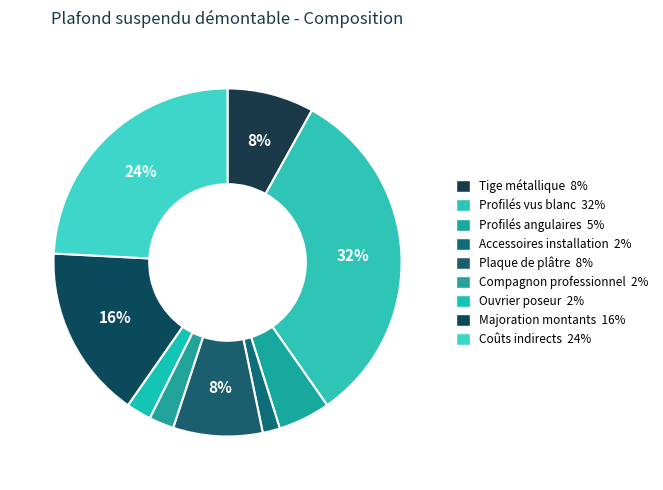

How many segments does this pie chart have?

9